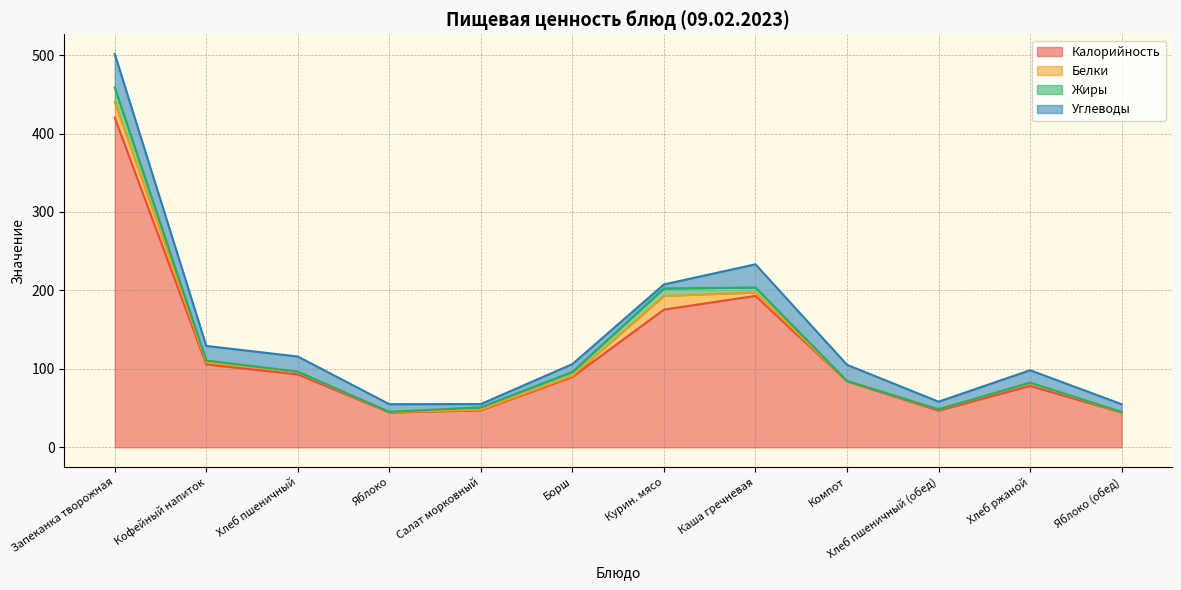

The Углеводы series shows 22.9 at Хлеб ржаной. True or false?

False